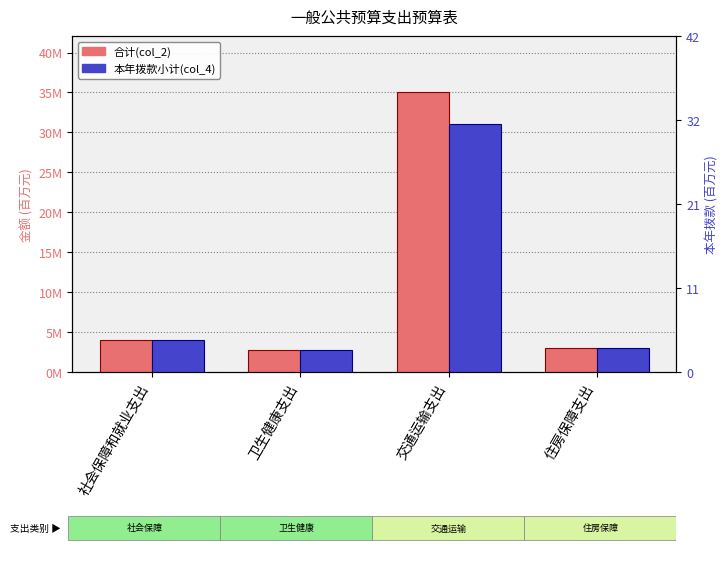

True or false: 合计(col_2) has a value of 1.2 at 卫生健康支出.

False